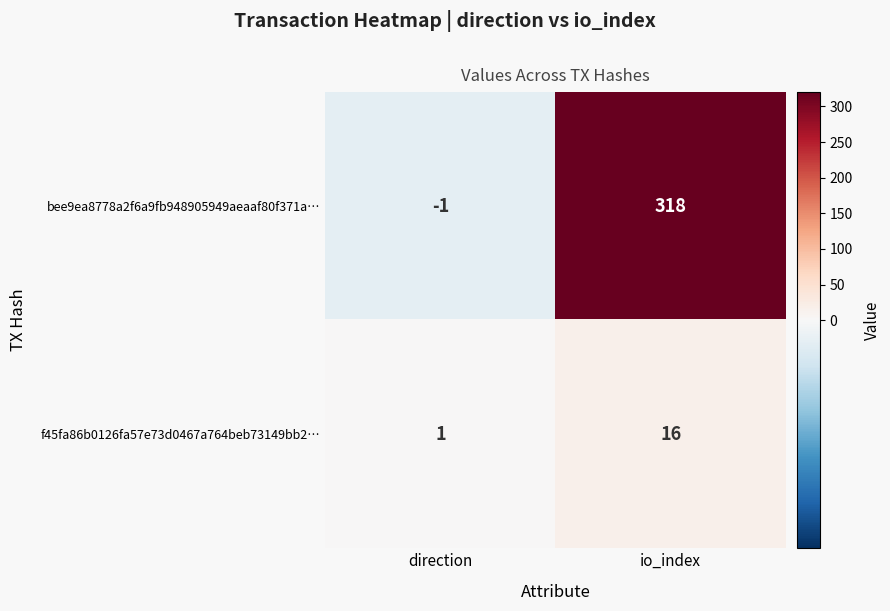

At which category does the chart reach its peak across all series?

io_index